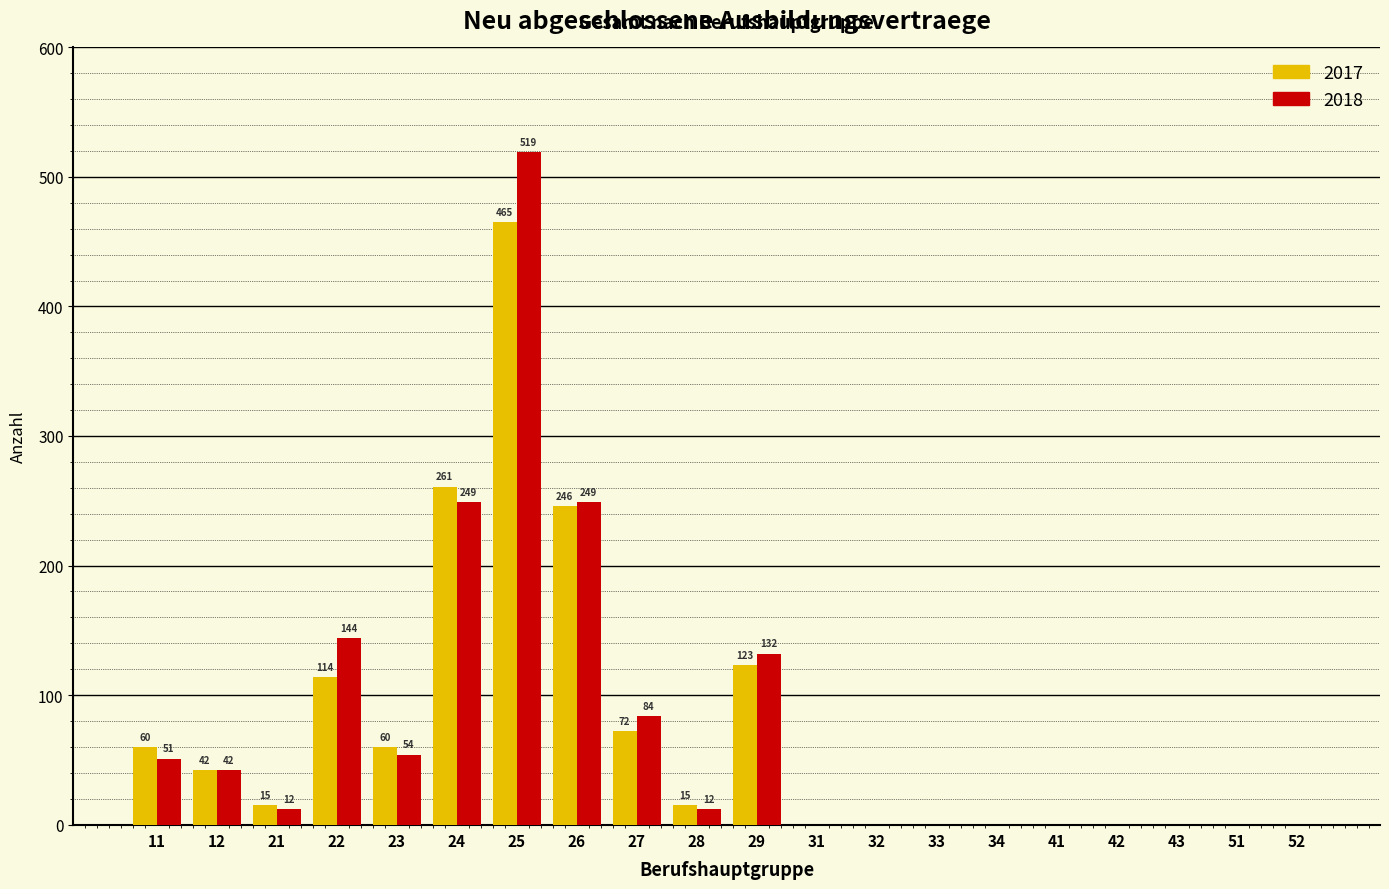

Reading right to left, list all the values displayed in this chart.

2017: 52=0	51=0	43=0	42=0	41=0	34=0	33=0	32=0	31=0	29=123	28=15	27=72	26=246	25=465	24=261	23=60	22=114	21=15	12=42	11=60
2018: 52=0	51=0	43=0	42=0	41=0	34=0	33=0	32=0	31=0	29=132	28=12	27=84	26=249	25=519	24=249	23=54	22=144	21=12	12=42	11=51